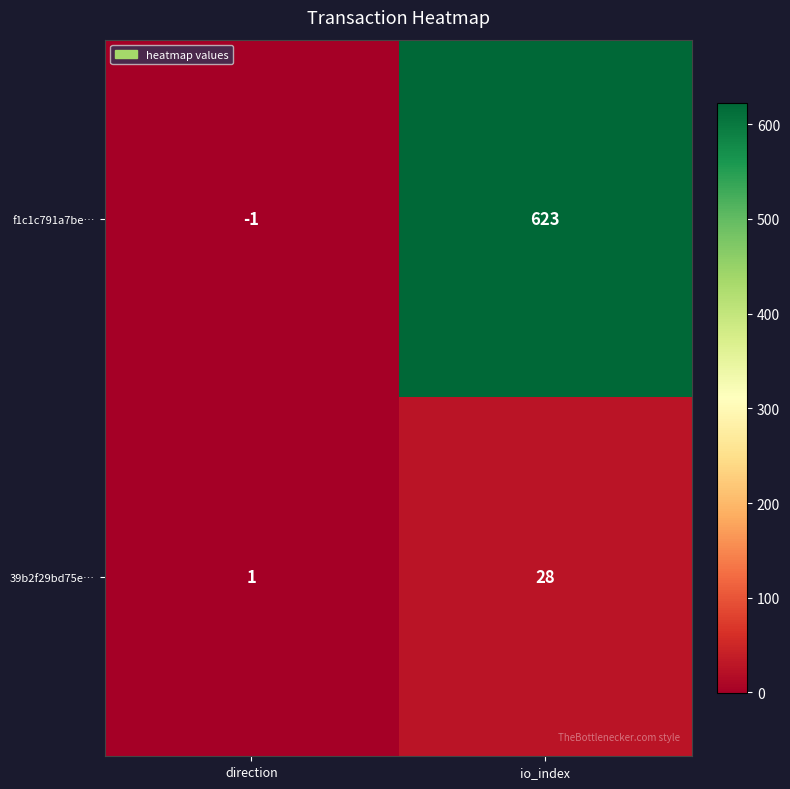

Which label corresponds to the largest value in the chart?

io_index